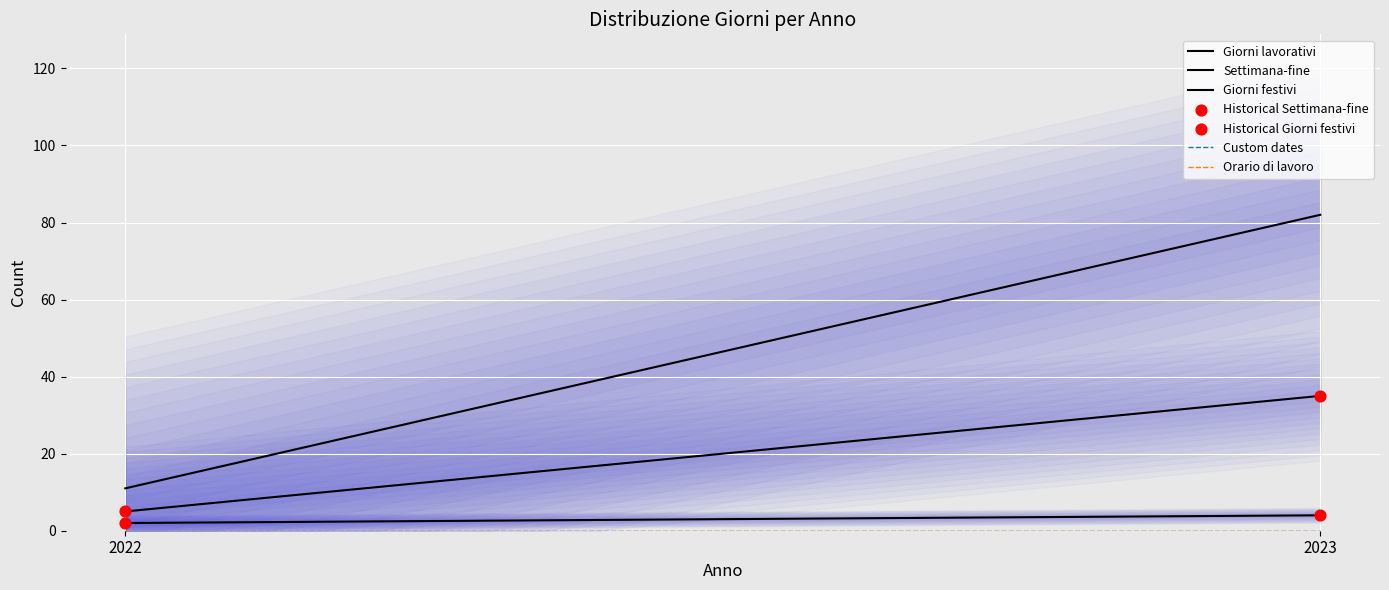

Which series has the largest total across all categories?

Giorni lavorativi